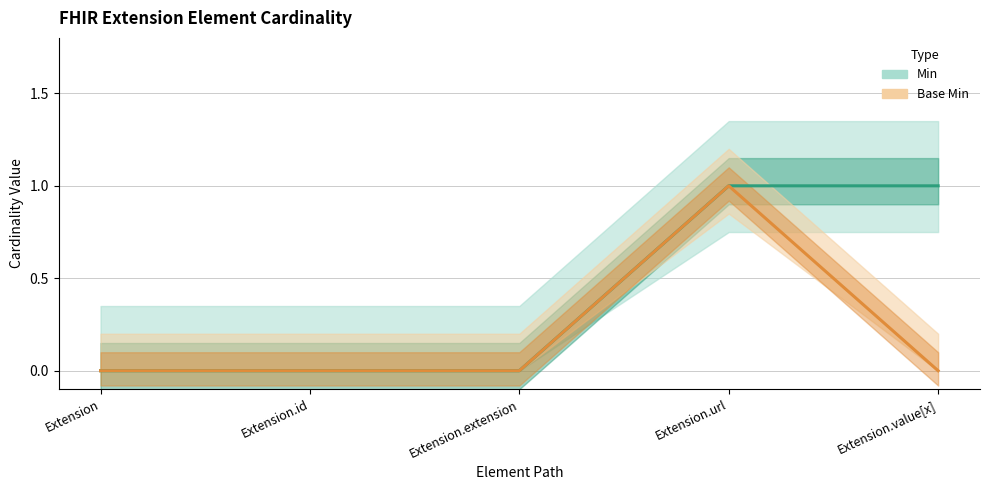

Rank the series by their maximum value, from highest to lowest.

Min, Base Min